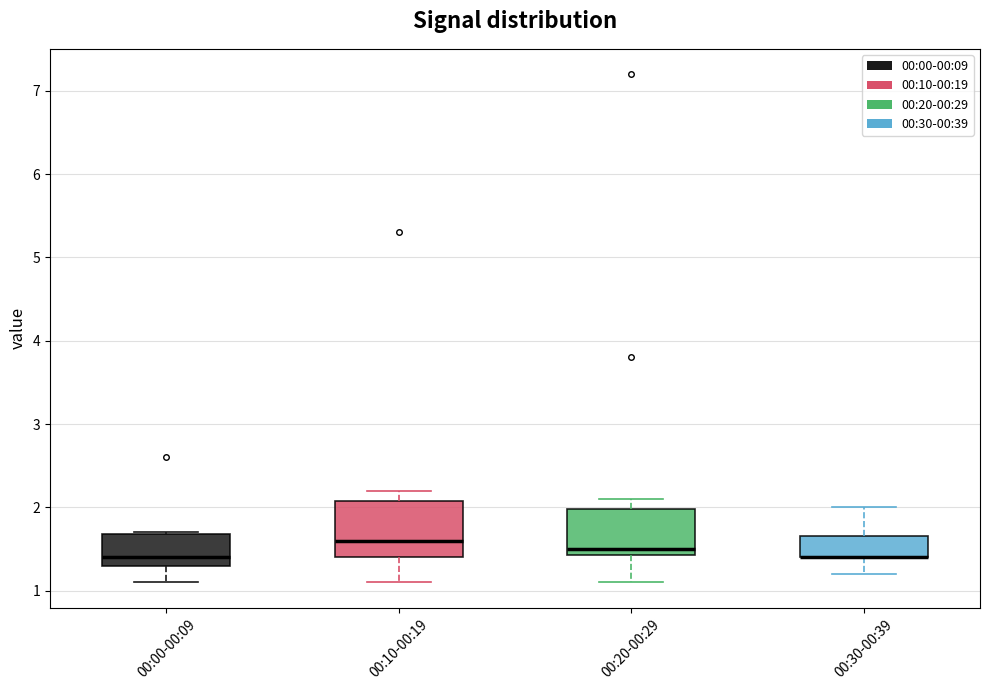

Reading left to right, transcribe this box plot: for each box, give where its median line is, the range the box spans, and where its two whiskers end, as read against the y-axis. The values are not printed on the chart, so give them approximately, as read against the axis.

00:00-00:09: median 1.4, box 1.3 to 1.7, whiskers 1.1 to 1.7
00:10-00:19: median 1.6, box 1.4 to 2.1, whiskers 1.1 to 2.2
00:20-00:29: median 1.5, box 1.4 to 2.0, whiskers 1.1 to 2.1
00:30-00:39: median 1.4 (drawn on the box's lower edge), box 1.4 to 1.7, whiskers 1.2 to 2.0